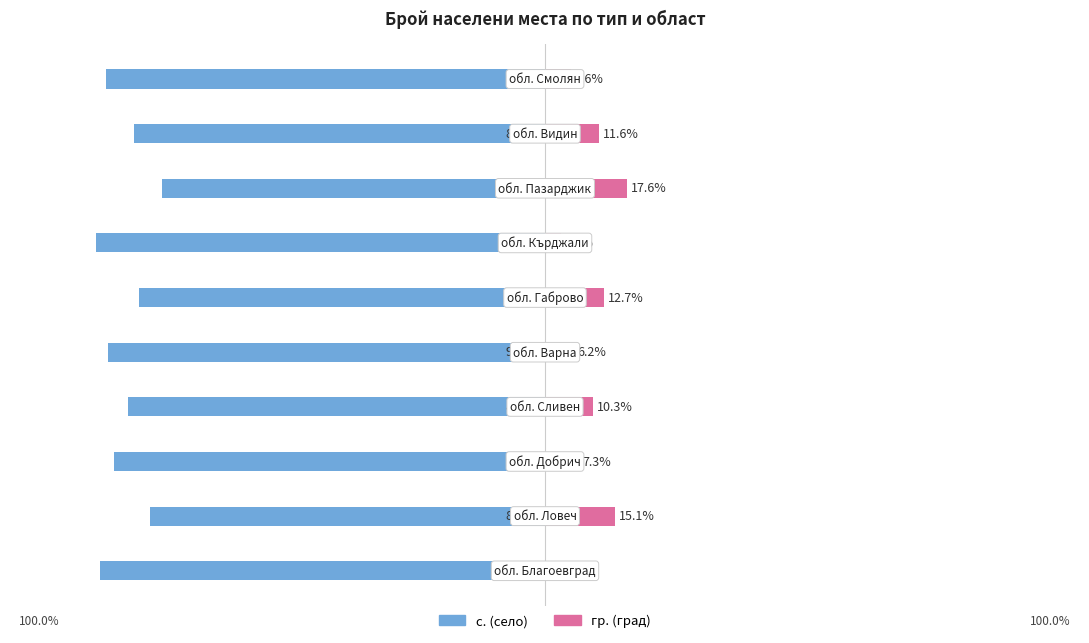

What is the approximate value of гр. (град) at 8?

11.6